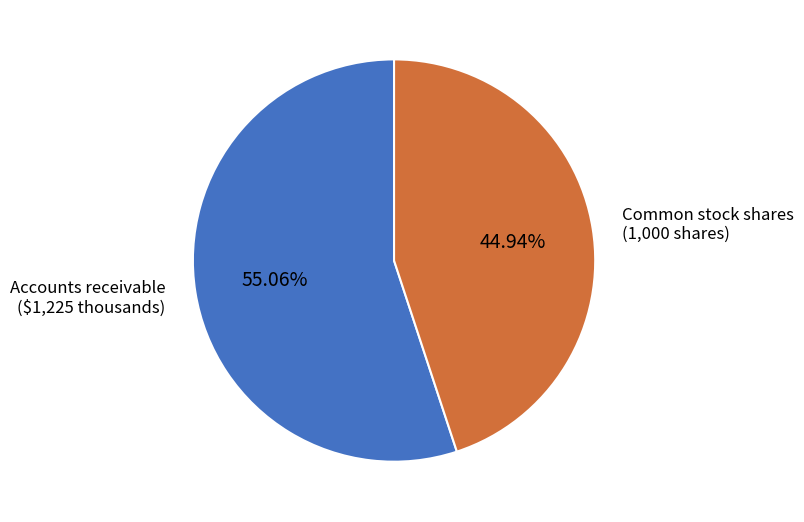

Count the number of slices in the pie.

2